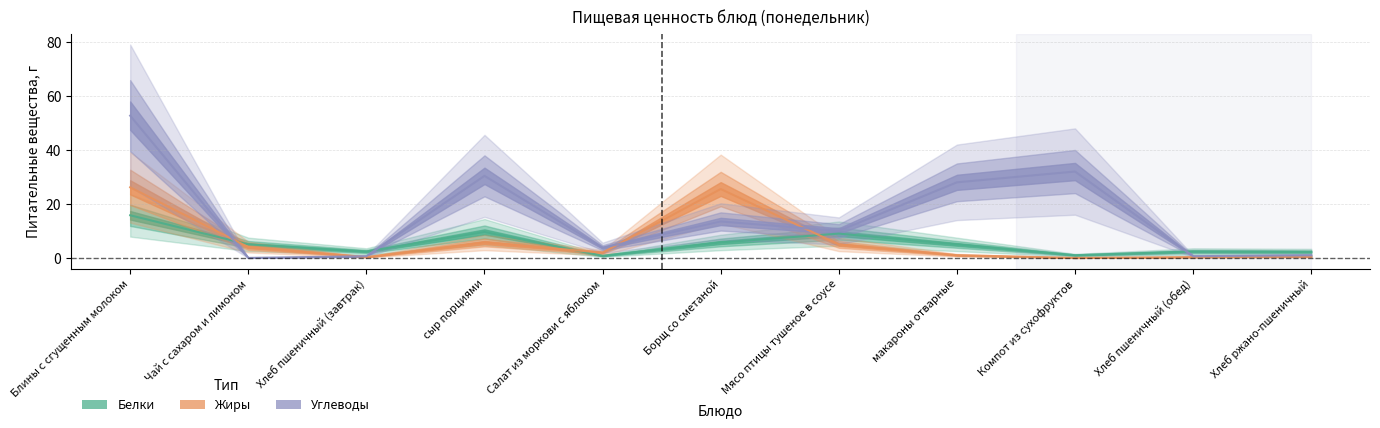

At which label does Белки reach its minimum?

Салат из моркови с яблоком